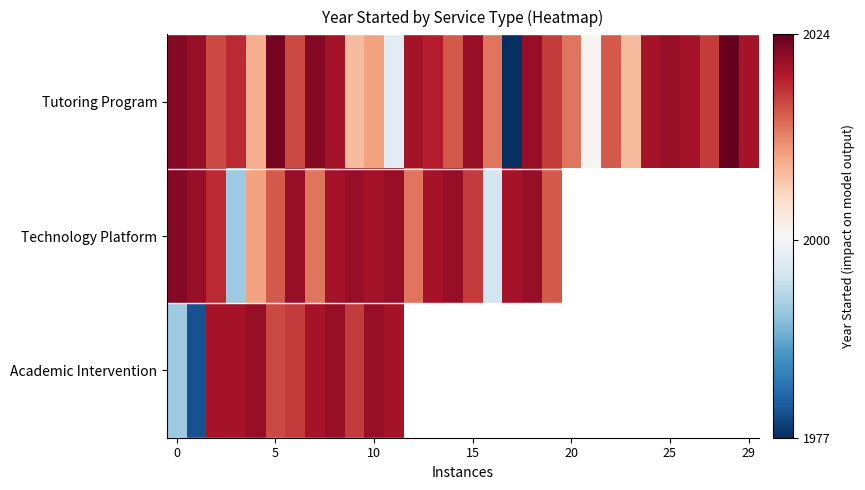

What is the smallest value displayed?

1977.0